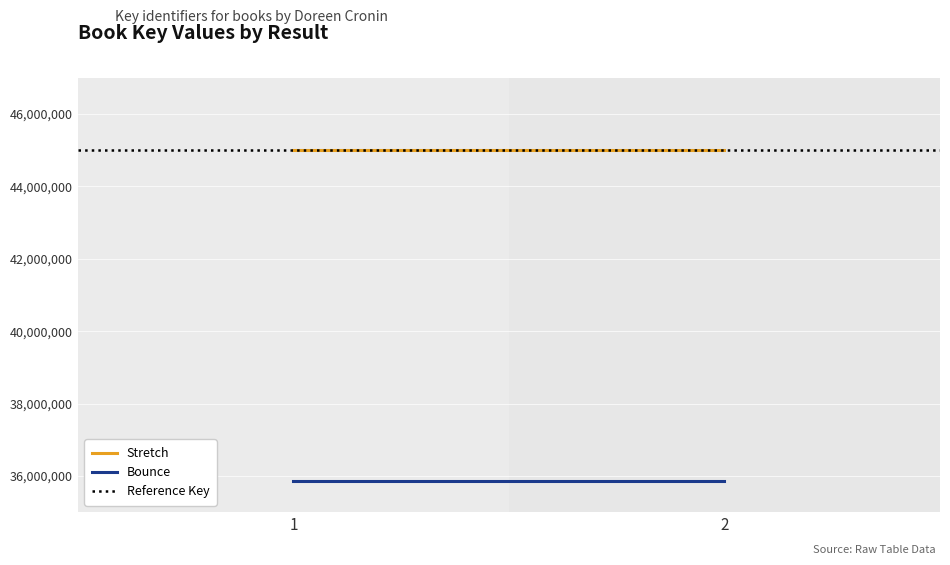

Reading right to left, extract all data points from this chart.

Stretch: 2=44998546	1=44998546
Bounce: 2=35867669	1=35867669
Reference Key: 2=44998546	1=44998546